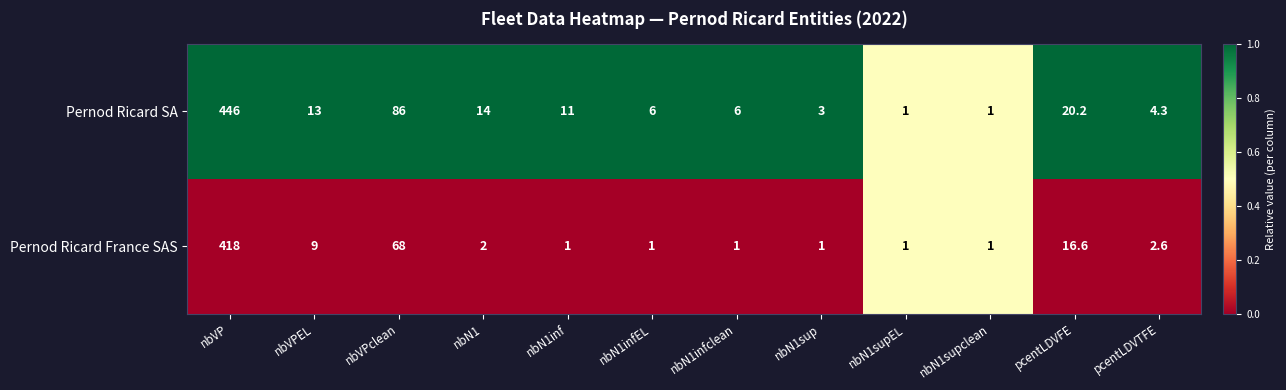

What is the sum of the Pernod Ricard SA values at nbVPEL and nbN1sup?

16.0